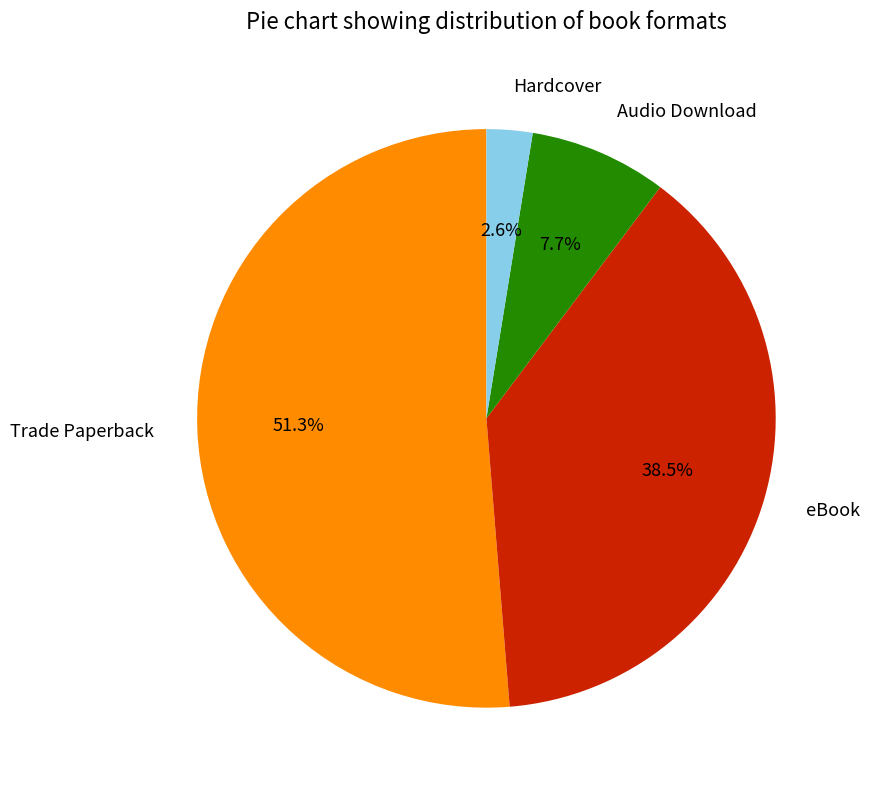

Does any single category account for the majority?

Yes